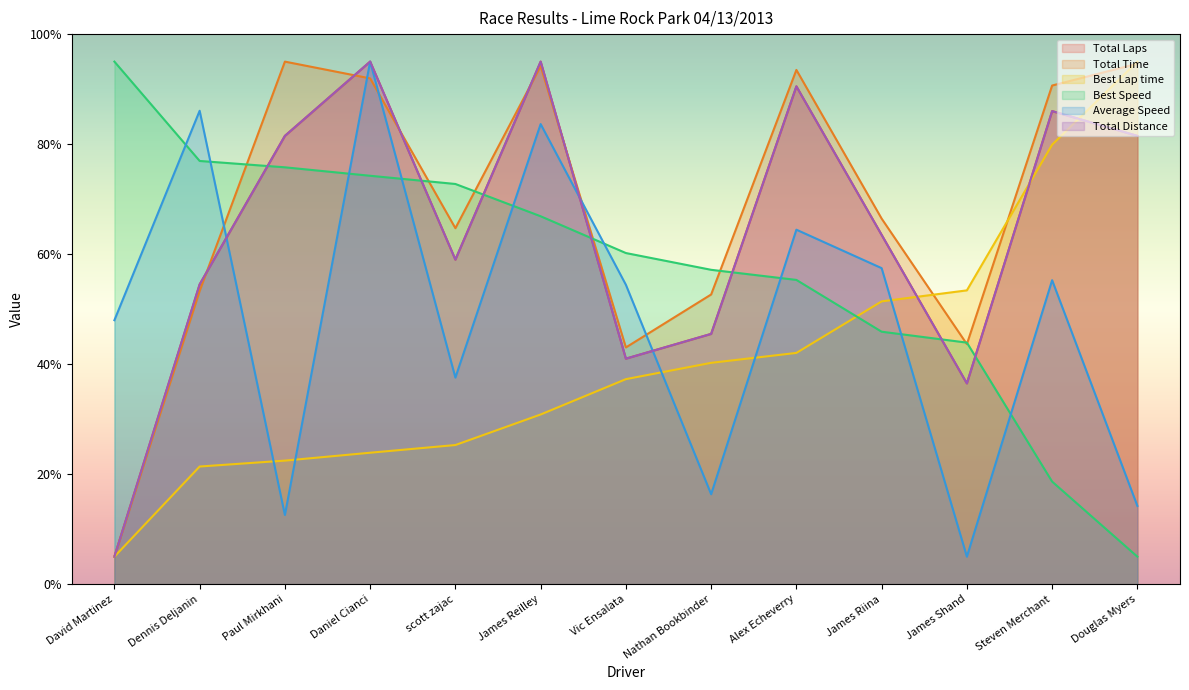

Between which two adjacent categories do Best Speed and Best Lap time first intersect?

Alex Echeverry and James Riina